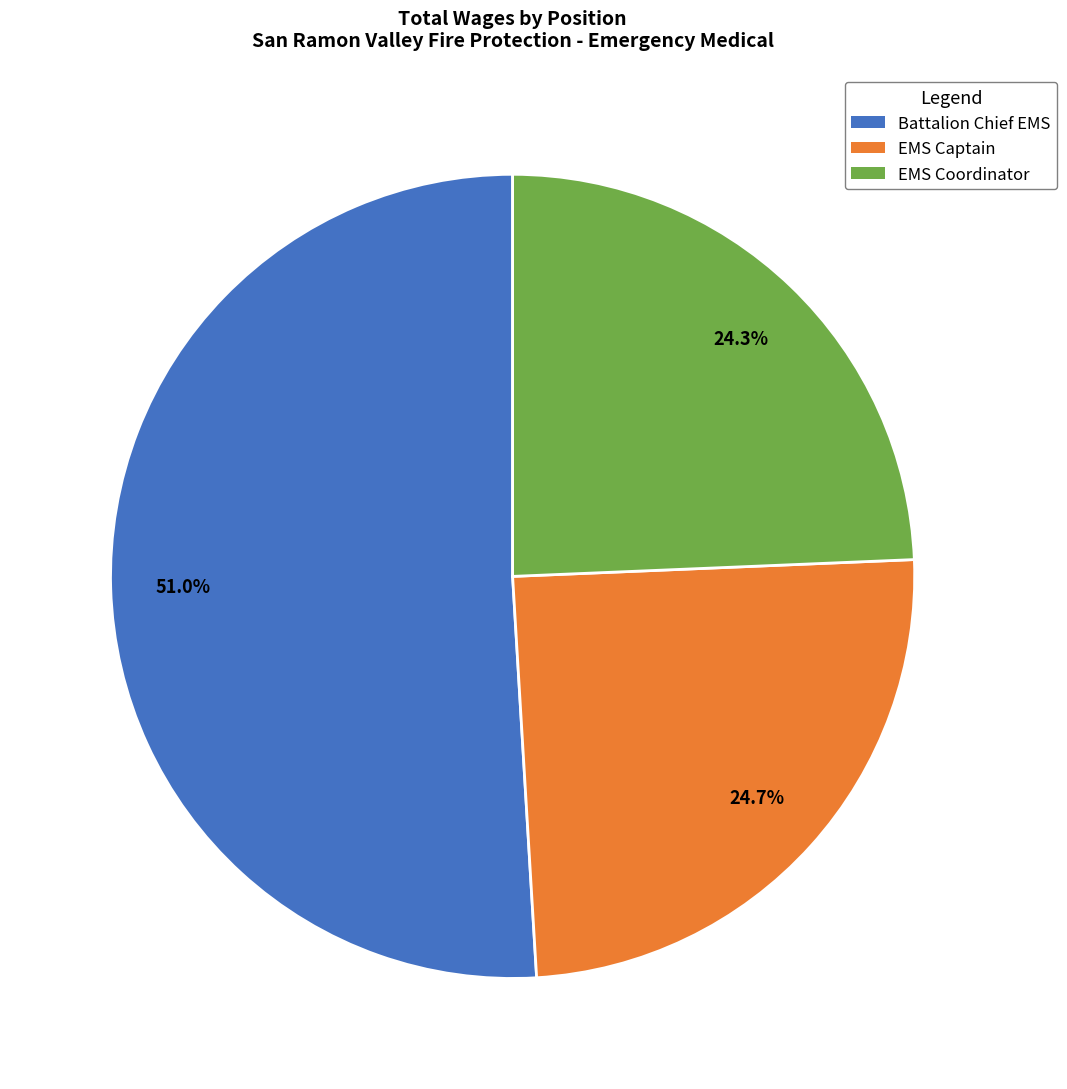

What is the largest slice in the pie chart?

Battalion Chief EMS